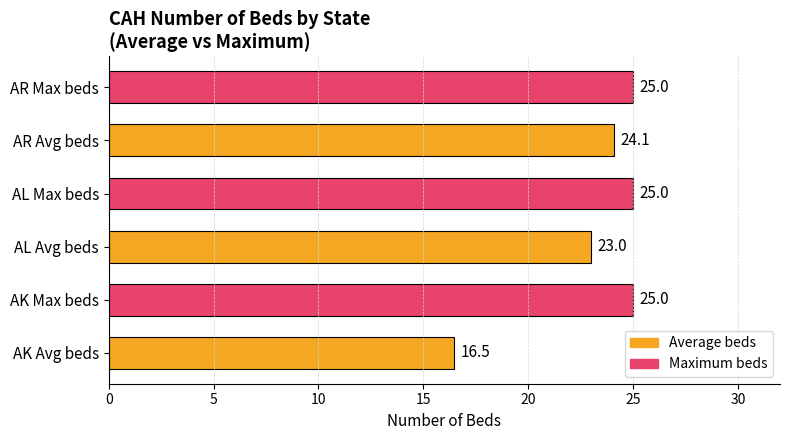

What is the approximate value at AR Max beds?

25.0